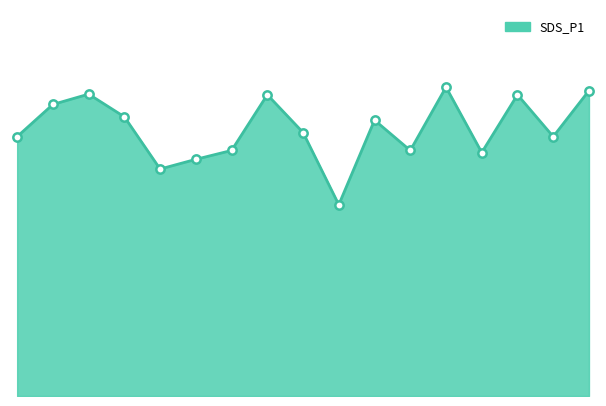

What is the average value?

12.9